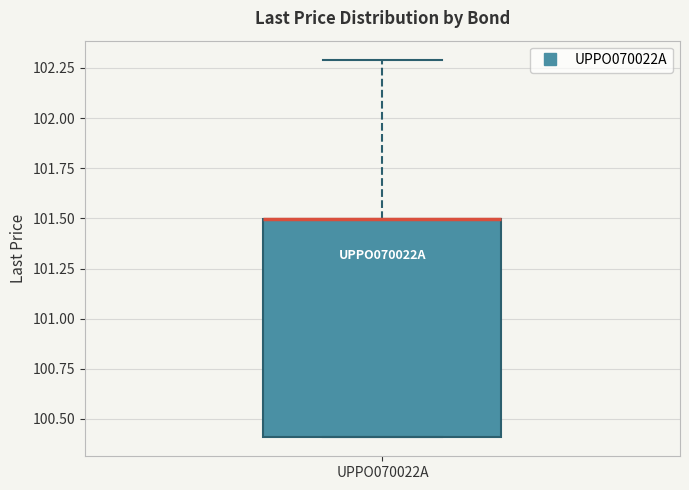

Read this box plot against the y-axis: the position of the median line, the range covered by the box, and the ends of both whiskers. The values are not printed on the chart, so give them approximately, as read against the axis.

median 101.5 (drawn on the box's upper edge), box 100.4 to 101.5, whiskers 100.4 to 102.3